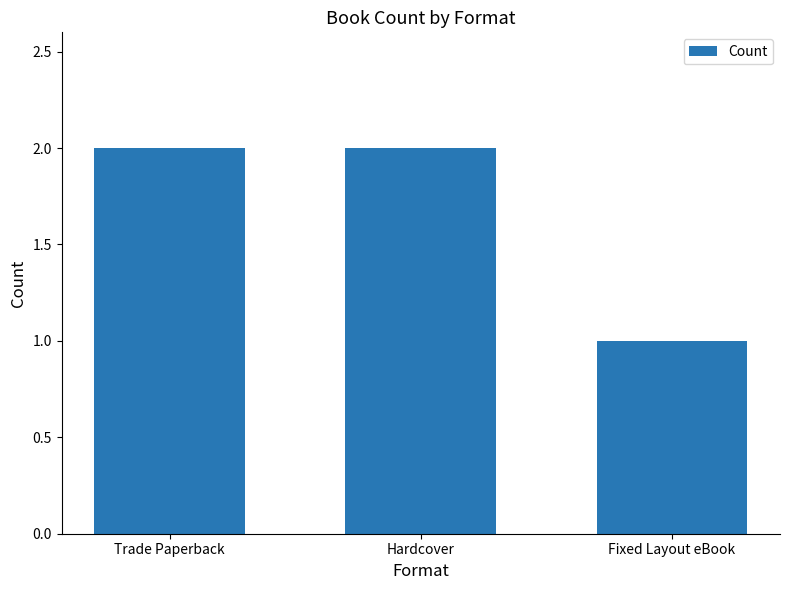

What is the average value?

2